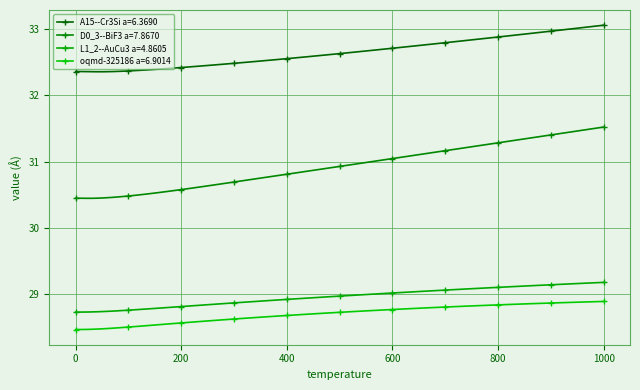

What is the difference between the maximum and minimum values in the D0_3--BiF3 a=7.8670 series?

1.1